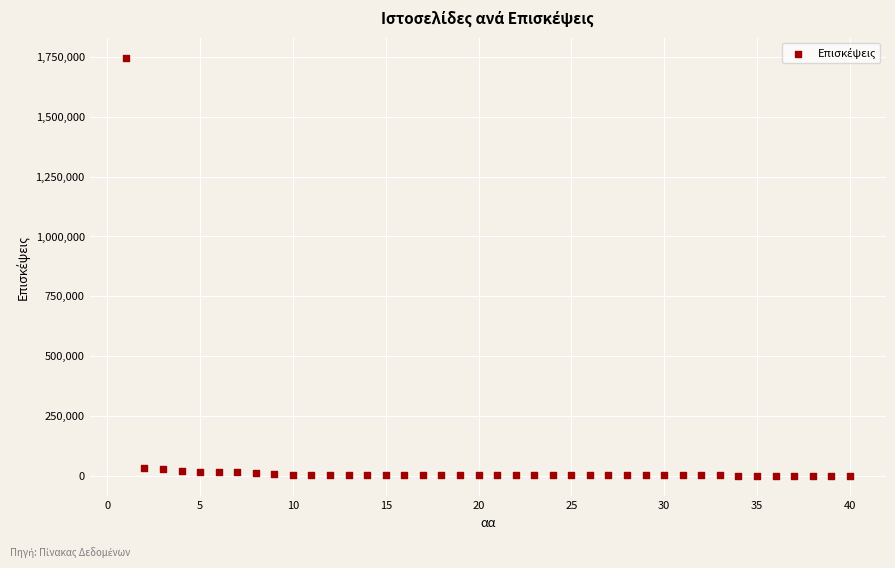

What is the range of Y values (max minus min)?

1743582